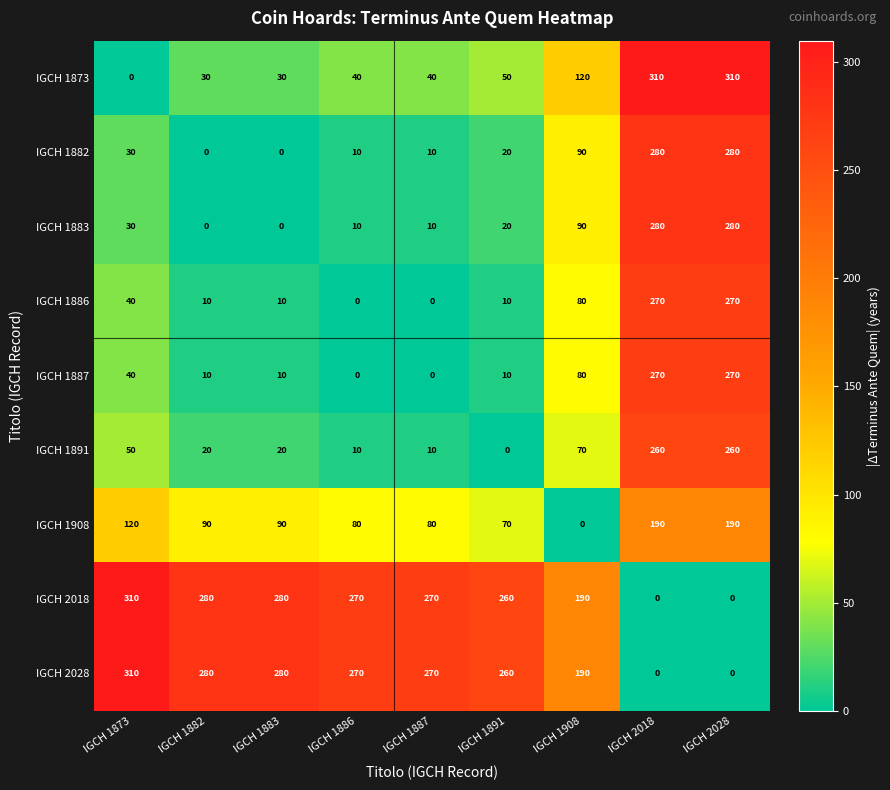

At how many categories does at least one series exceed 171?

9